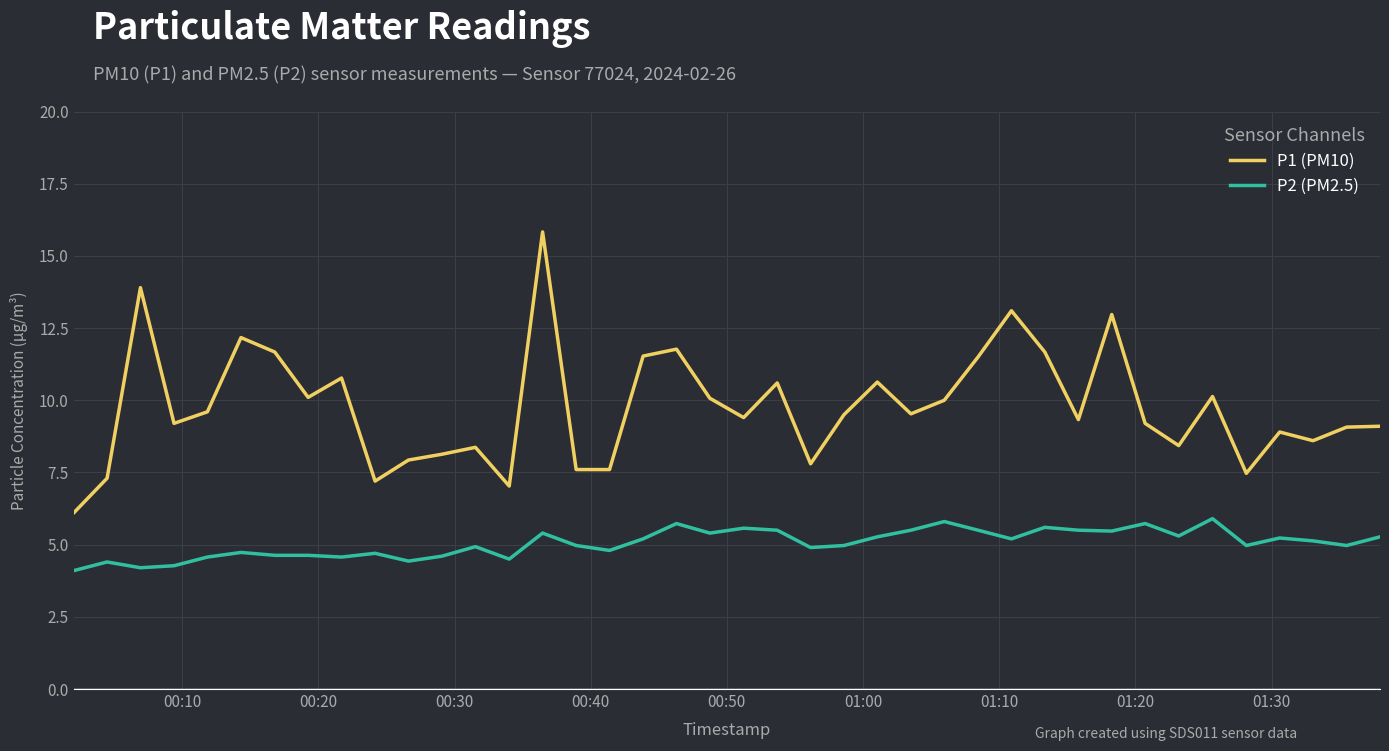

Does the chart have visible grid lines?

Yes